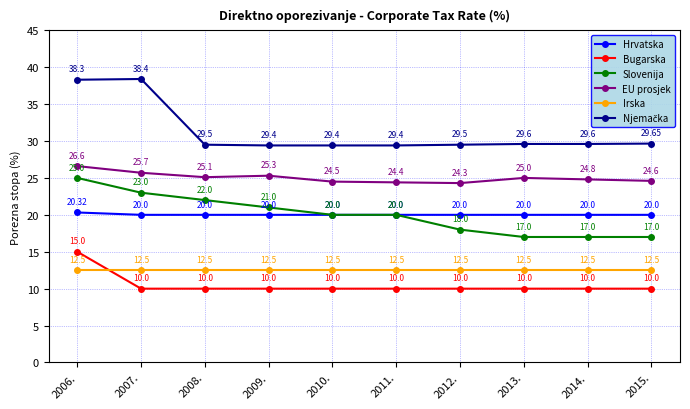

What is the difference between the maximum and second lowest values in the EU prosjek series?

2.2